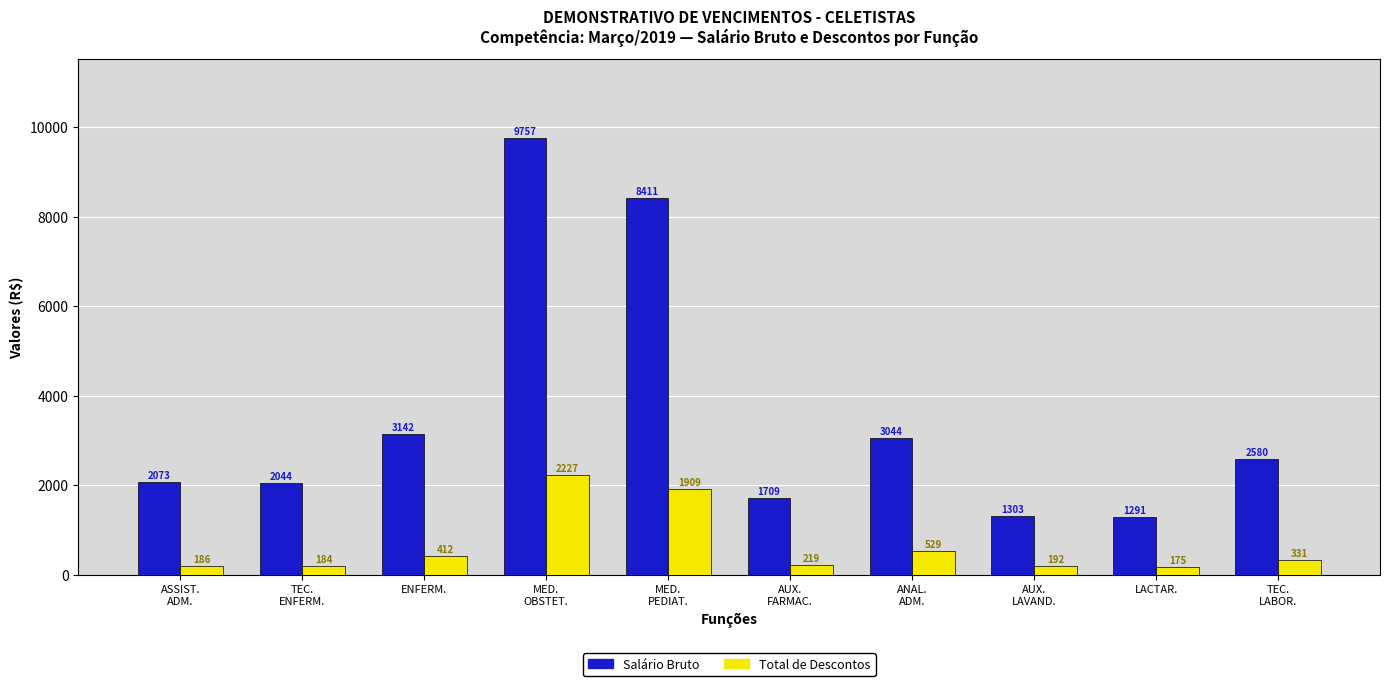

Which series has the largest total across all categories?

Salário Bruto